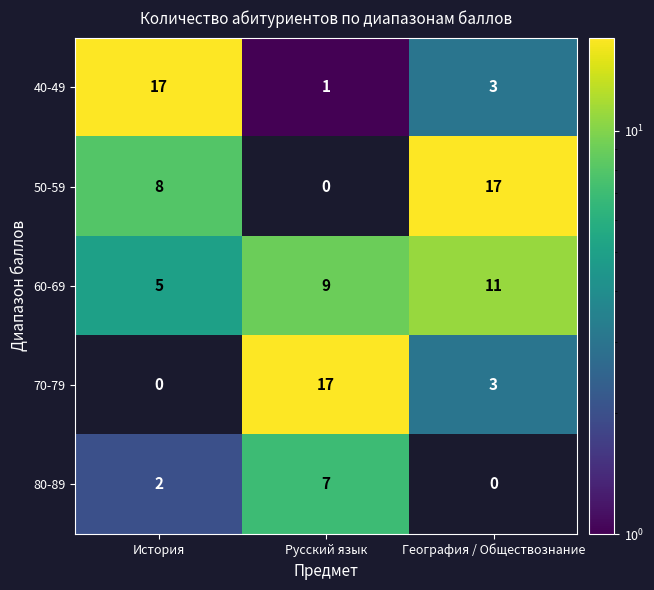

What is the average value of the 40-49 series?

7